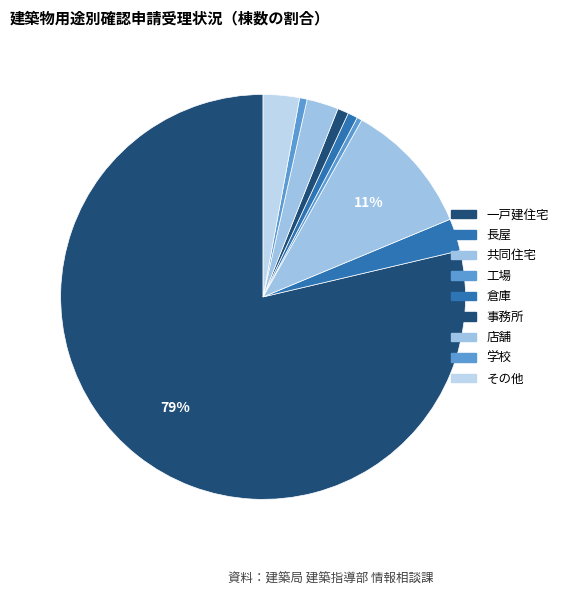

Which has a higher value, 一戸建住宅 or 長屋?

一戸建住宅